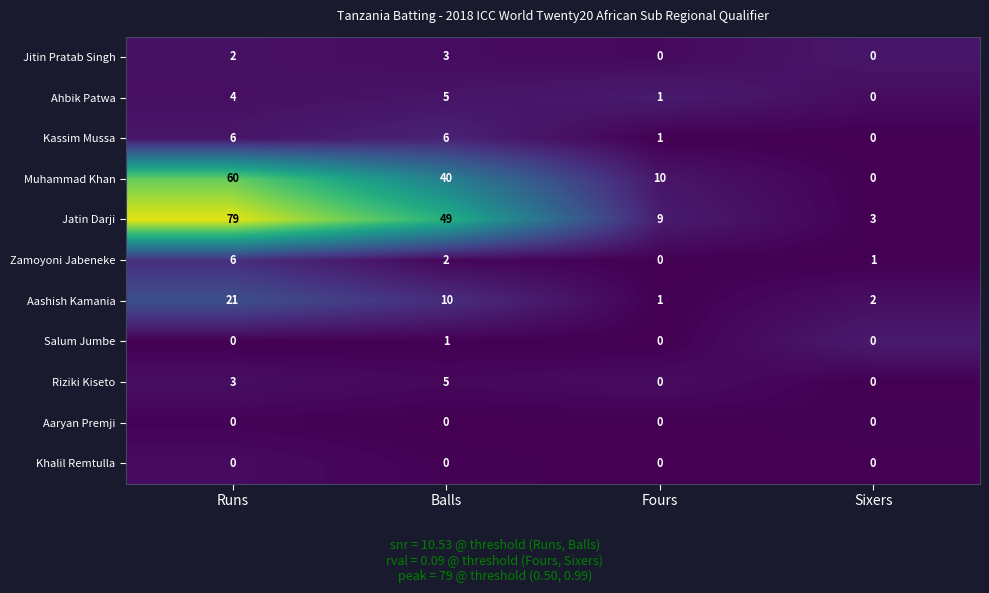

Where does the Jatin Darji series first go above 49?

Runs